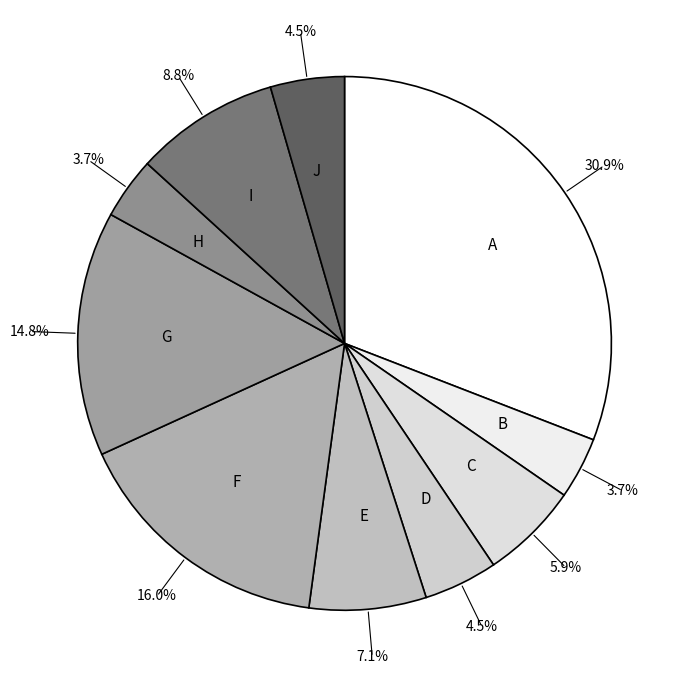

Does I account for over 50% of the chart?

No